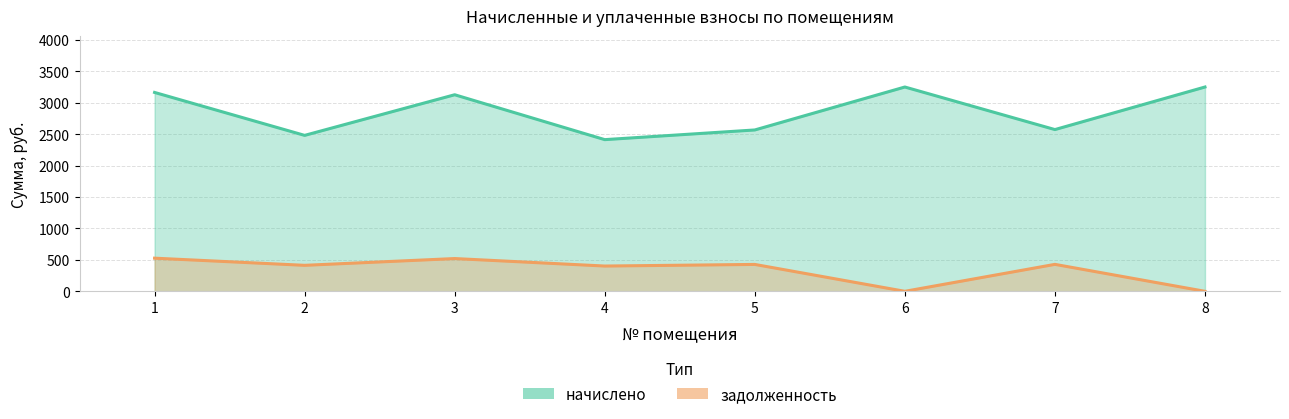

At which category does the chart reach its peak across all series?

6